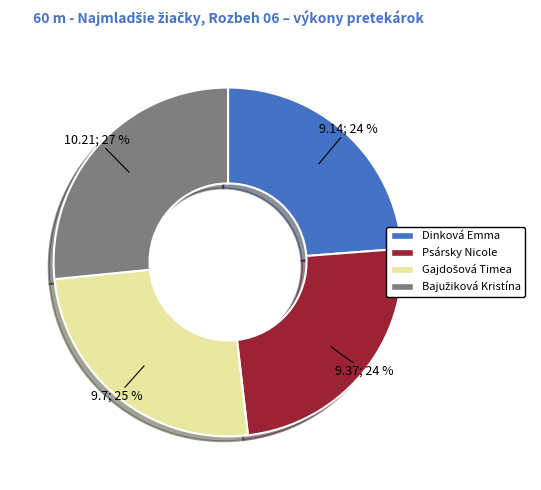

To the nearest percent, what percentage of the pie is Psársky Nicole?

24%